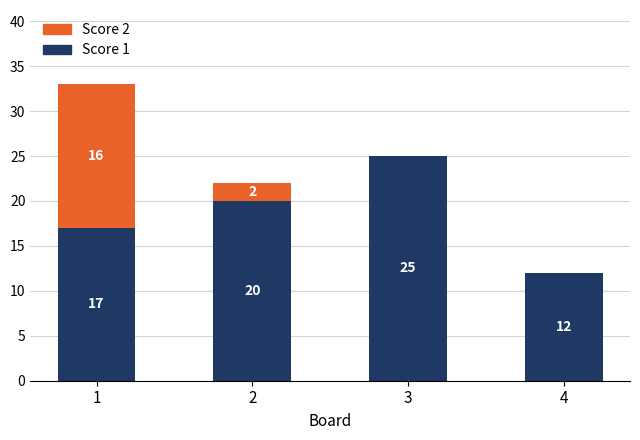

True or false: Score 1 has a value of 6 at 4.

False